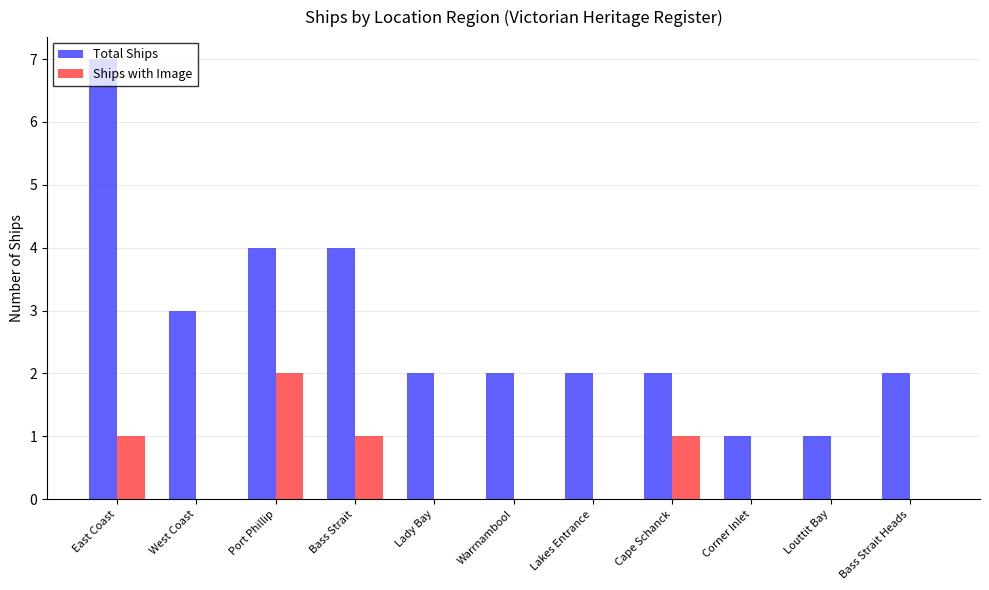

Are the bars horizontal?

No